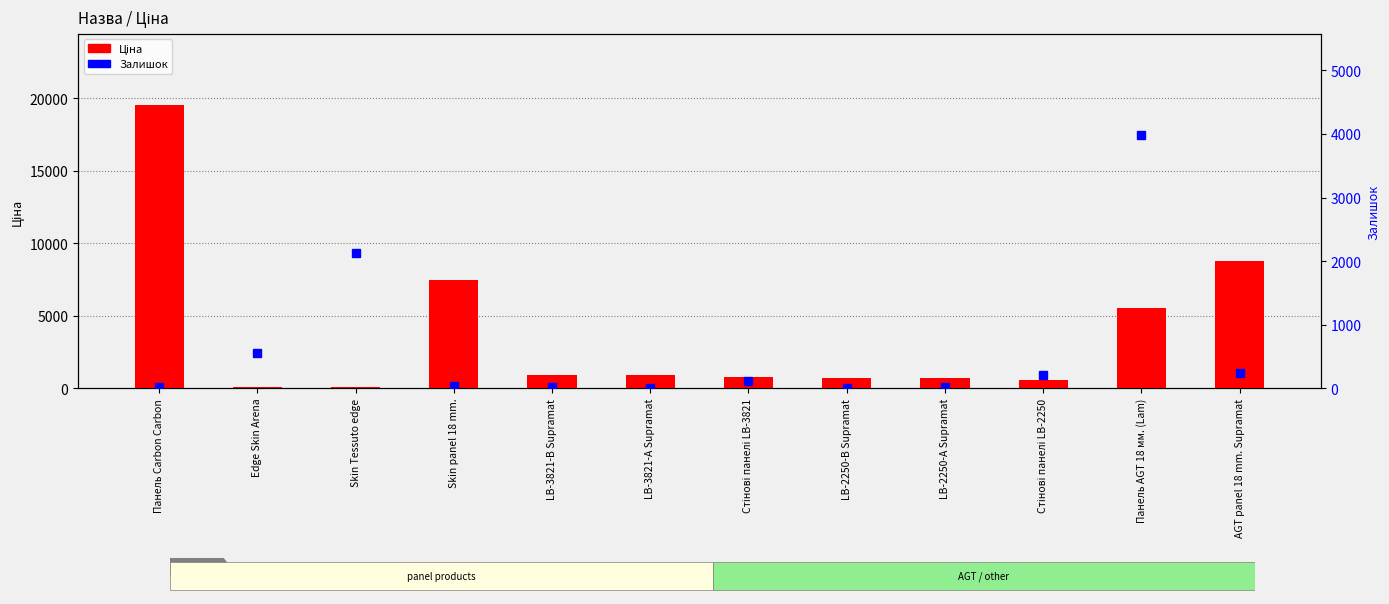

What is the sum of all Залишок values?

7333.0